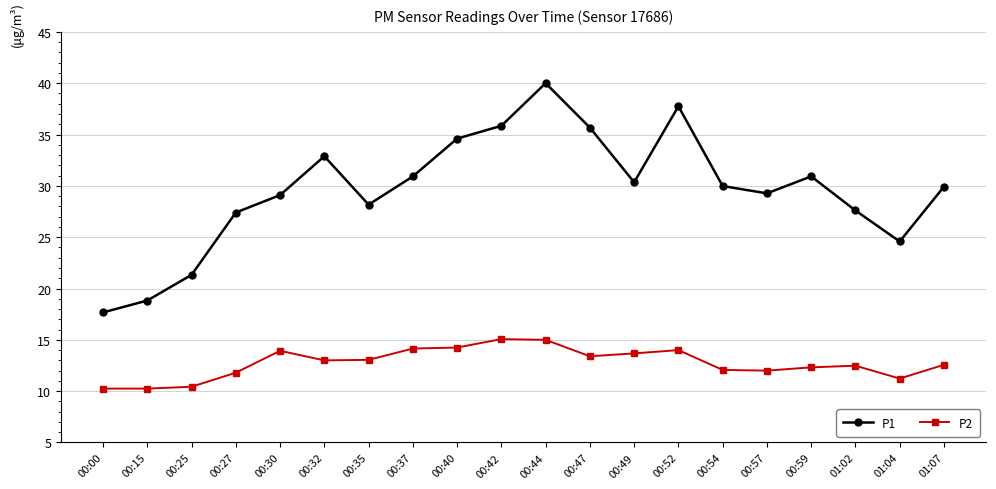

Is it true that P2 equals 10.4 at 00:25?

True